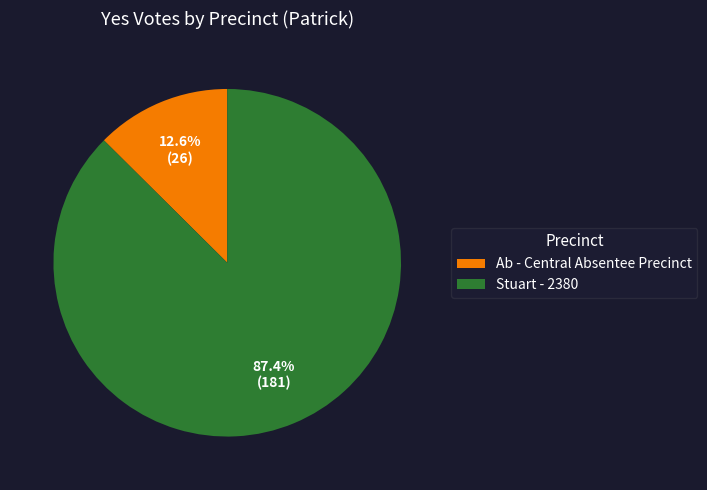

Rank the categories by value from lowest to highest.

Ab - Central Absentee Precinct, Stuart - 2380